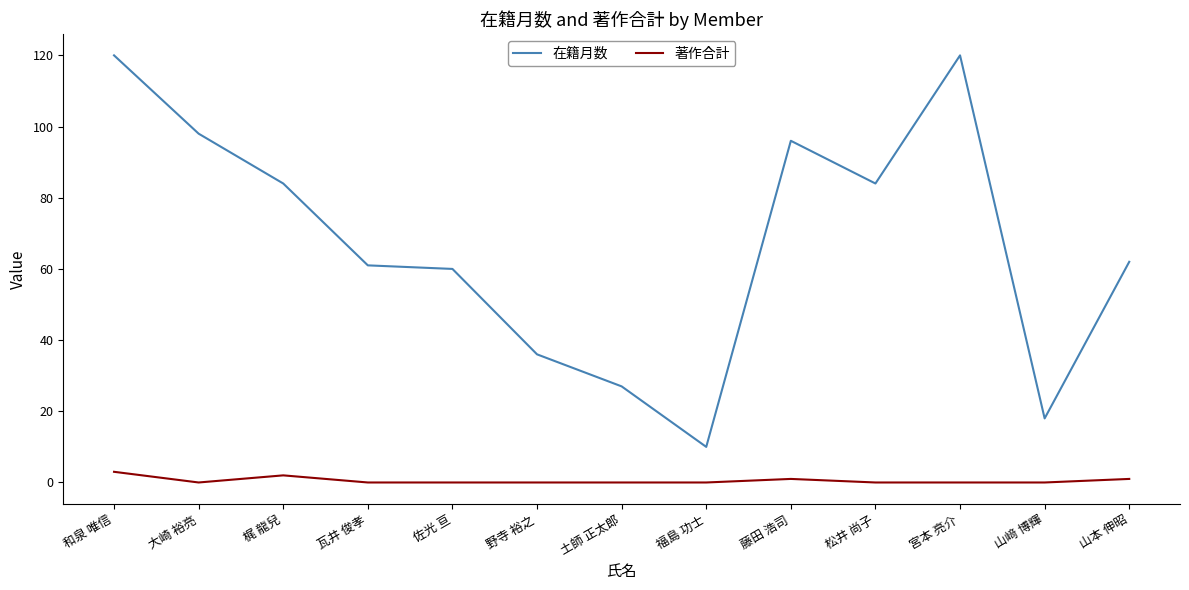

True or false: 在籍月数 and 著作合計 cross at least once.

False